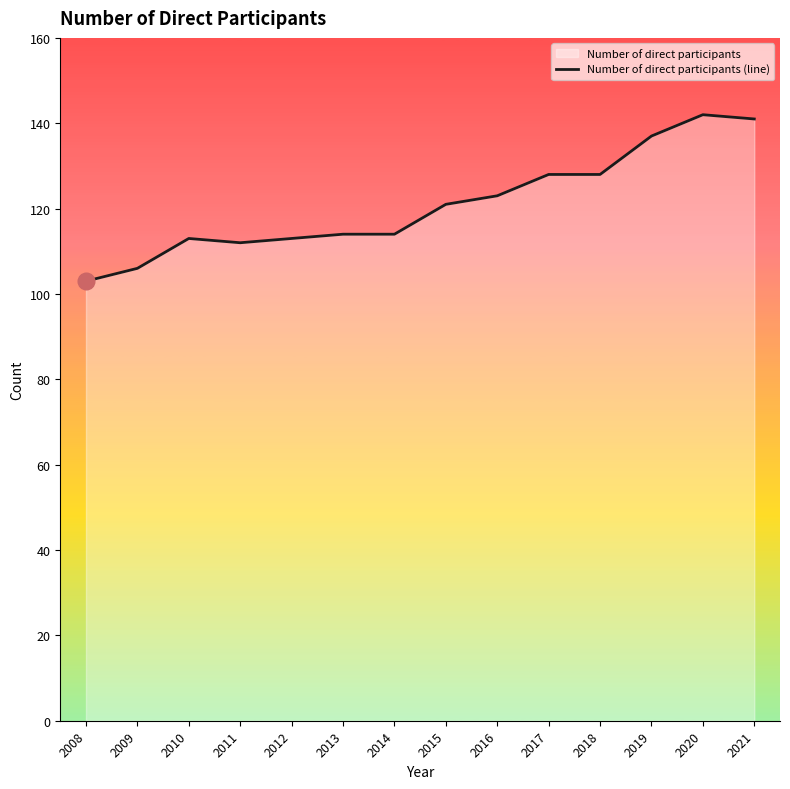

Where is the first local minimum?

2011